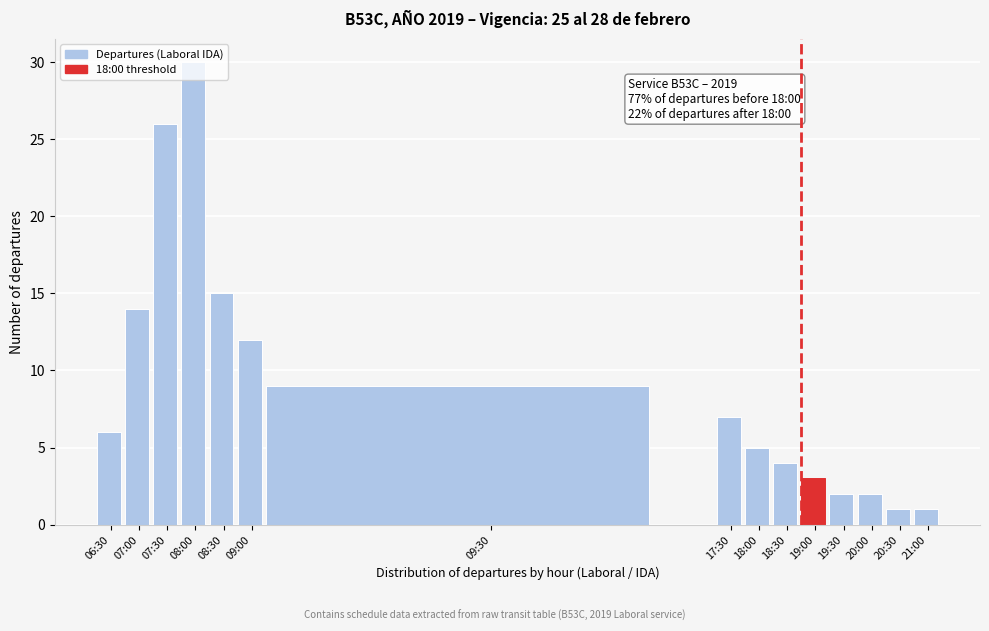

What is the difference between the maximum and minimum values?

29